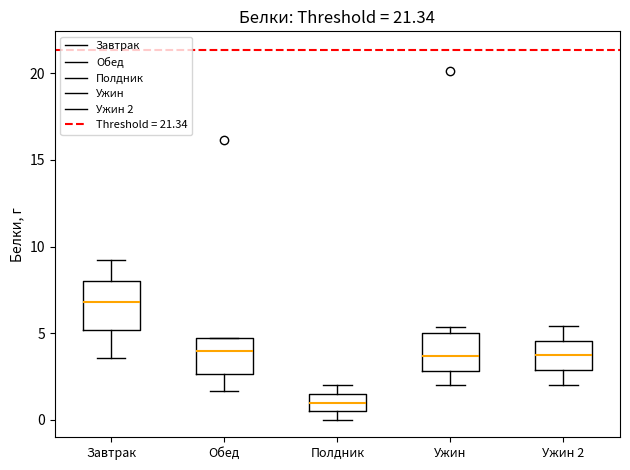

Reading left to right, read every box against the y-axis: the position of its median line, the range the box covers, and the ends of its whiskers. The values are not printed on the chart, so give them approximately, as read against the axis.

Завтрак: median 7.0, box 5.0 to 8.0, whiskers 3.5 to 9.0
Обед: median 4.0, box 2.5 to 4.5, whiskers 1.5 to 4.5
Полдник: median 1.0, box 0.5 to 1.5, whiskers 0.0 to 2.0
Ужин: median 3.5, box 3.0 to 5.0, whiskers 2.0 to 5.5
Ужин 2: median 3.5, box 3.0 to 4.5, whiskers 2.0 to 5.5